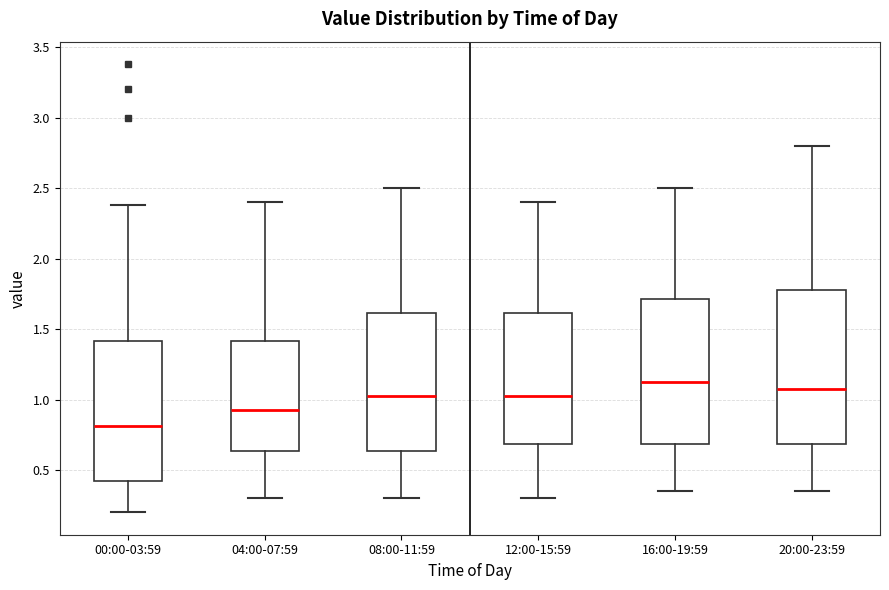

Where does the median line of the box for 08:00-11:59 sit on the y-axis? The values are not printed on the chart, so give them approximately, as read against the axis.

1.05